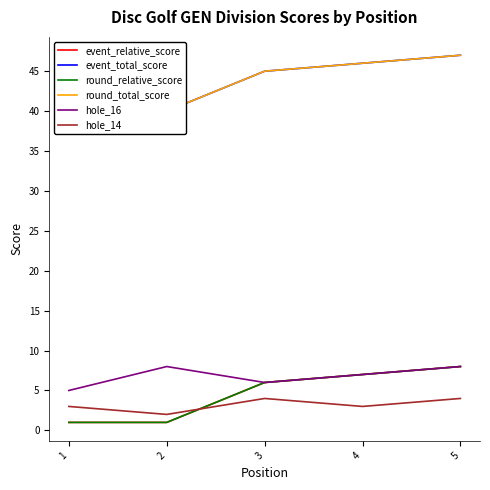

How many data points in hole_16 are above 7?

2